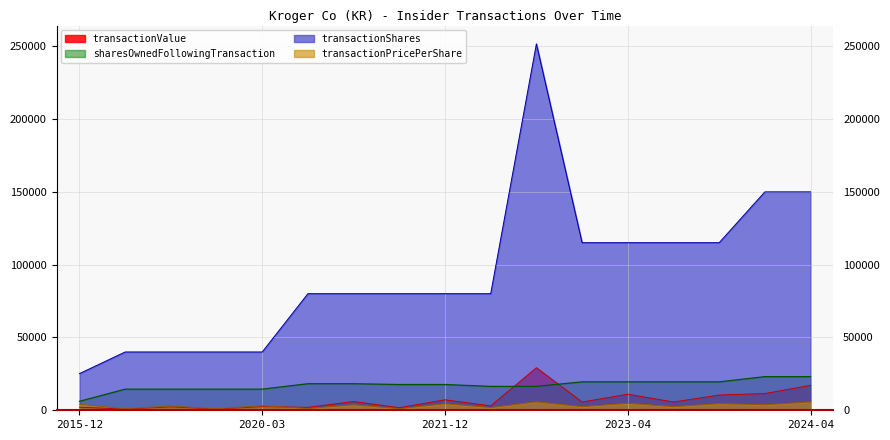

True or false: transactionShares and transactionValue intersect in this chart.

False